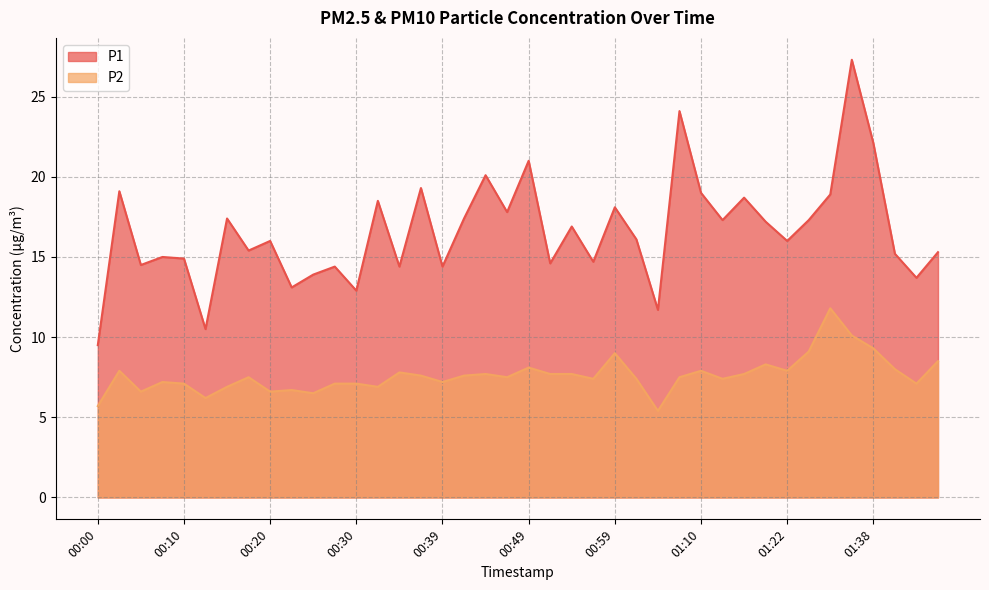

At which category does P1 reach its first local peak?

00:03